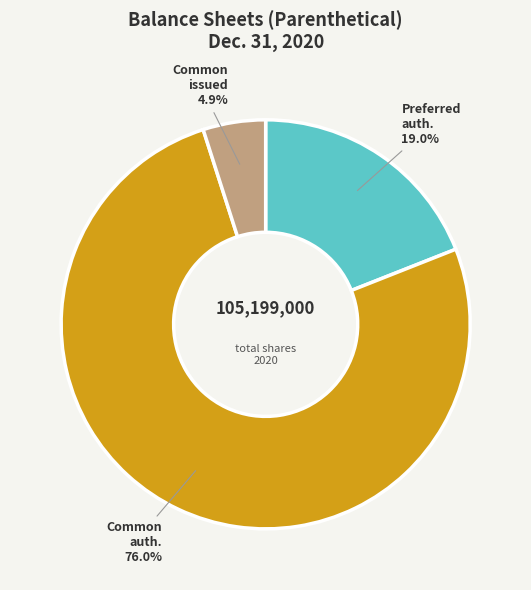

Is there a majority slice in this chart?

Yes